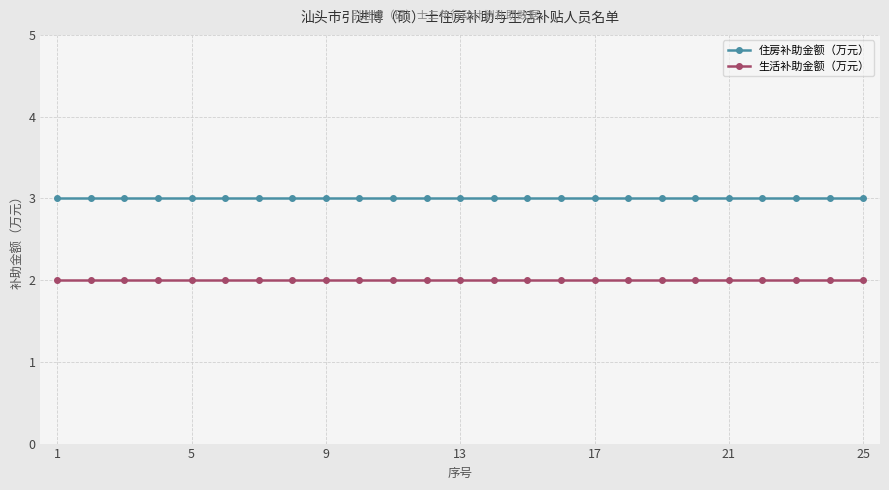

How many distinct data groups are displayed?

2